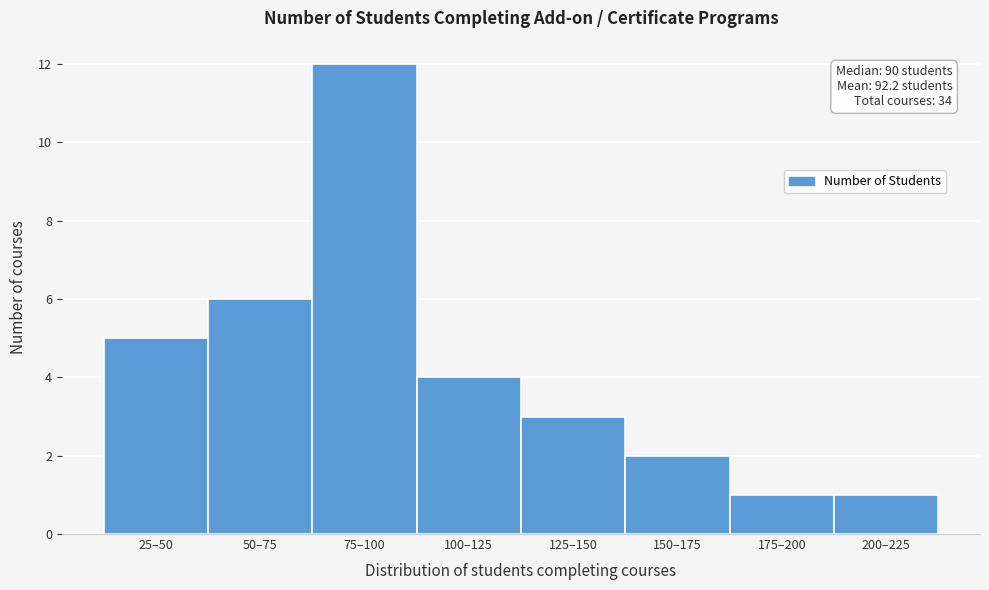

Reading left to right, transcribe all the data shown in this chart.

5	6	12	4	3	2	1	1